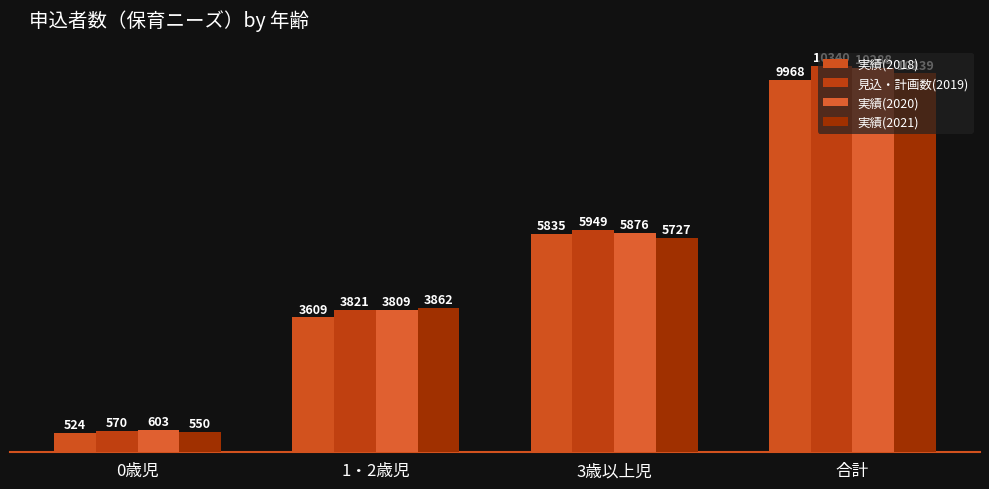

The value of 実績(2020) at 0歳児 is 136. True or false?

False